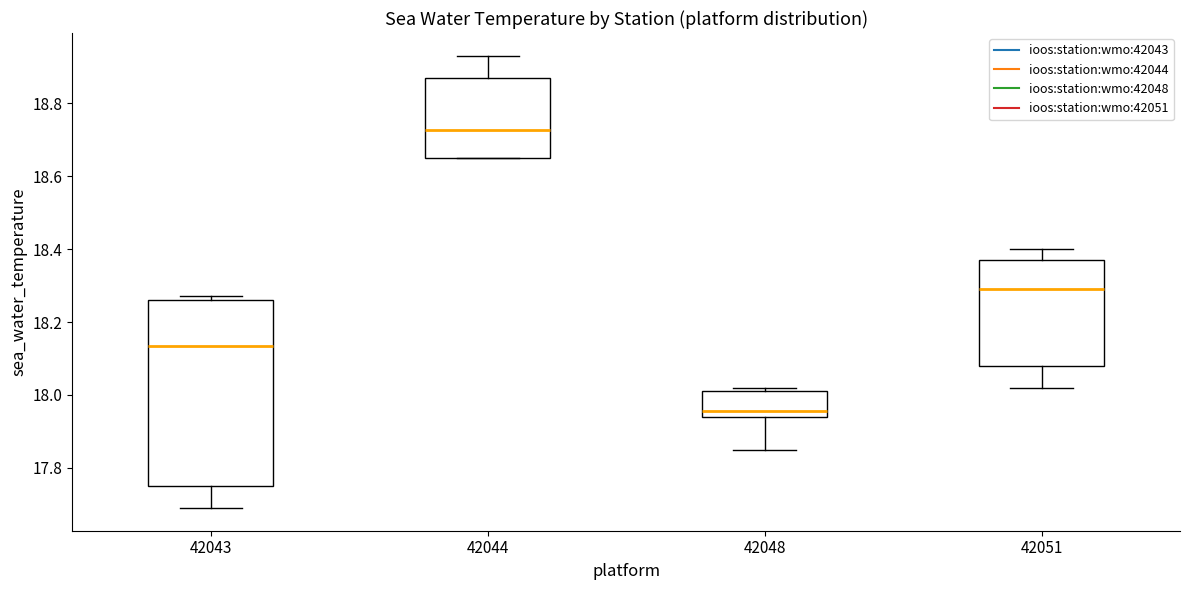

Which box has the lowest median line?

42048